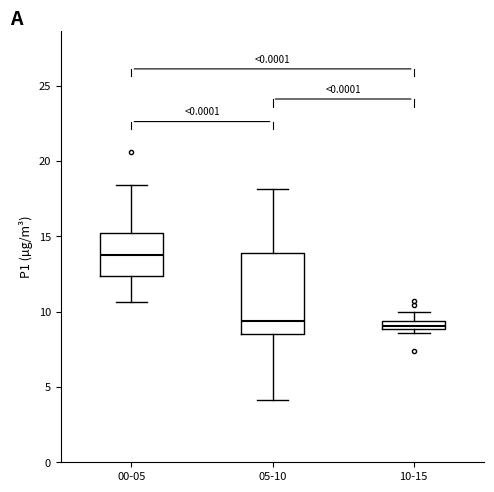

Which box has the highest median line?

00-05